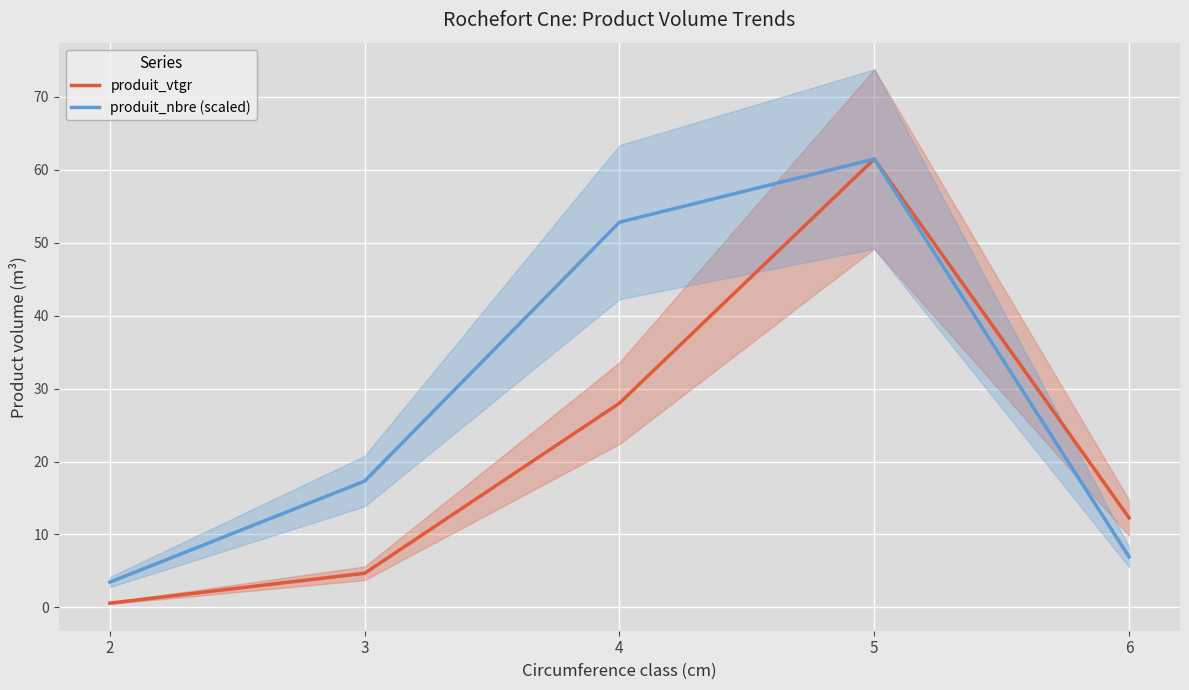

Where does the produit_vtgr series first go above 12?

4